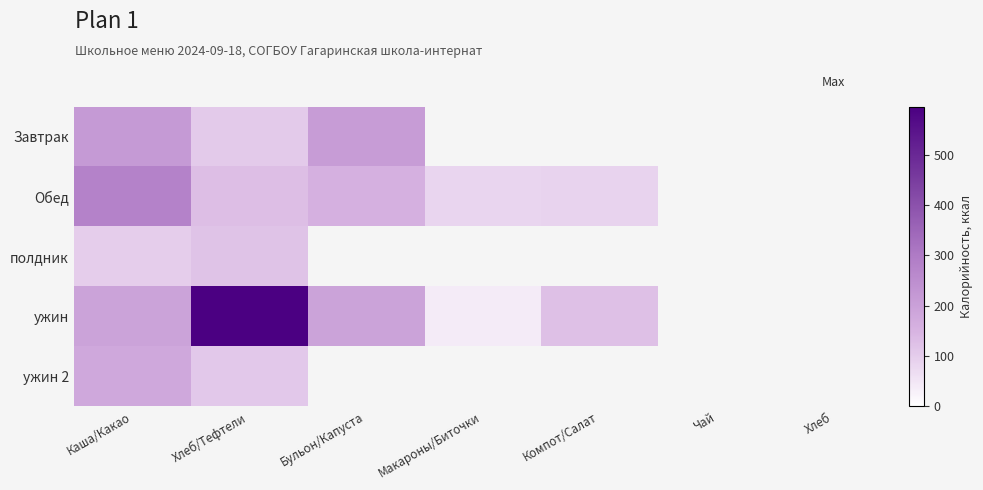

At how many categories does at least one series exceed 232?

2